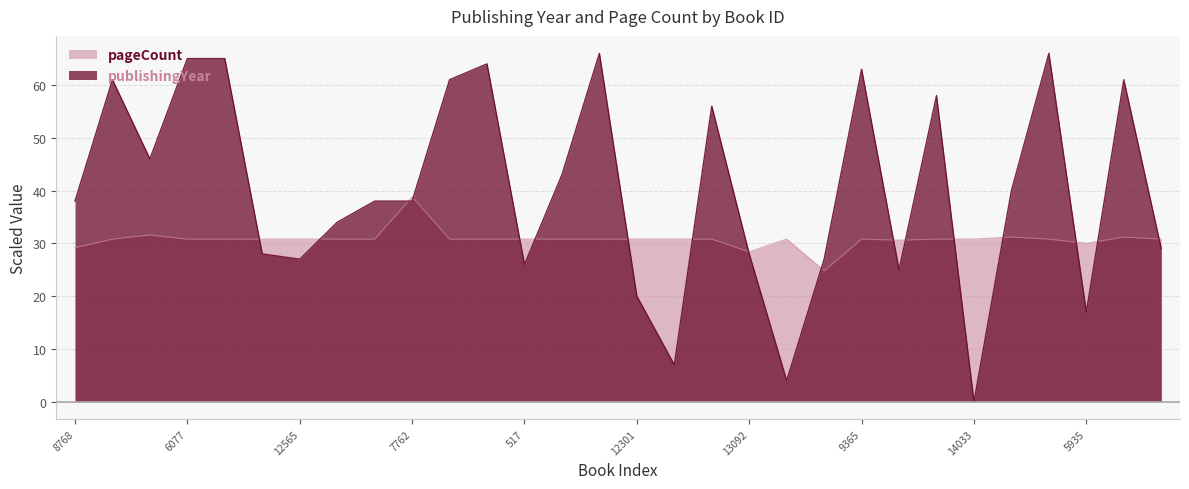

After their last crossing, which series has the higher values: pageCount or publishingYear?

pageCount